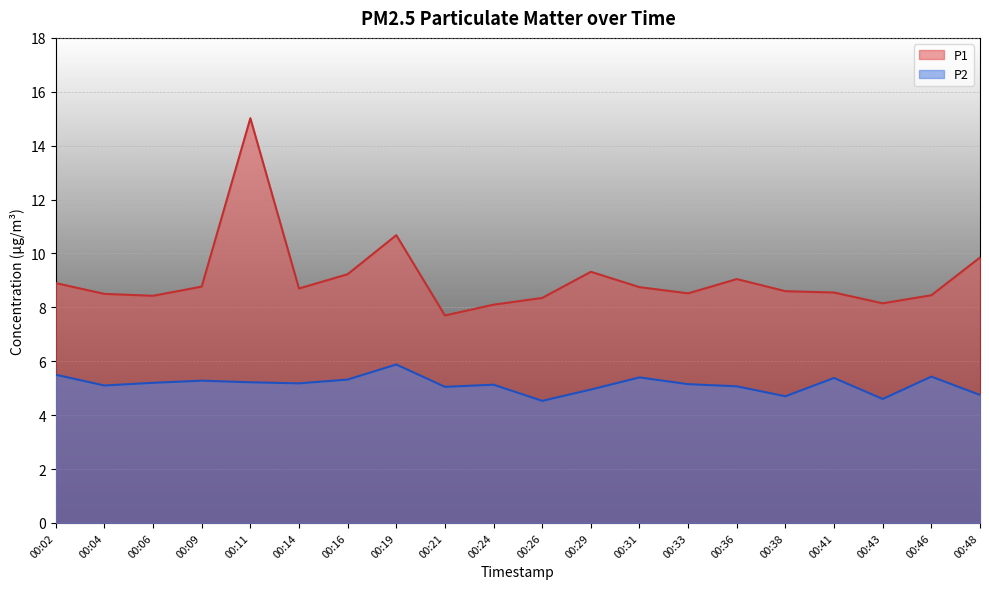

Reading left to right, transcribe all the data shown in this chart.

P1: 8.9	8.5	8.4	8.8	15.0	8.7	9.2	10.7	7.7	8.1	8.3	9.3	8.8	8.5	9.1	8.6	8.6	8.2	8.4	9.8
P2: 5.5	5.1	5.2	5.3	5.2	5.2	5.3	5.9	5.0	5.1	4.5	5.0	5.4	5.2	5.1	4.7	5.4	4.6	5.4	4.8